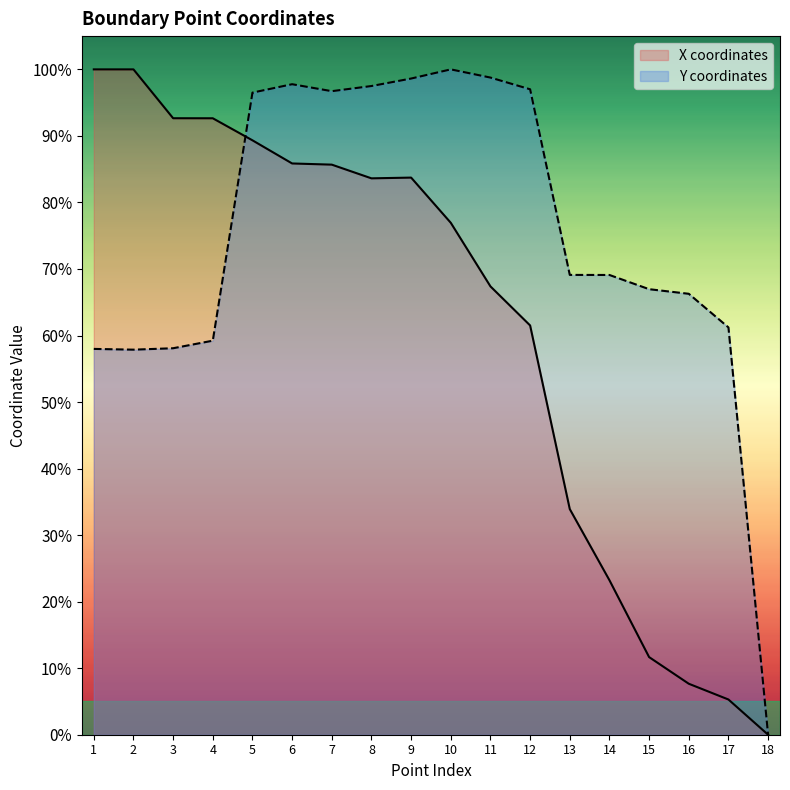

Where is Y coordinates nearest to the value 0?

18